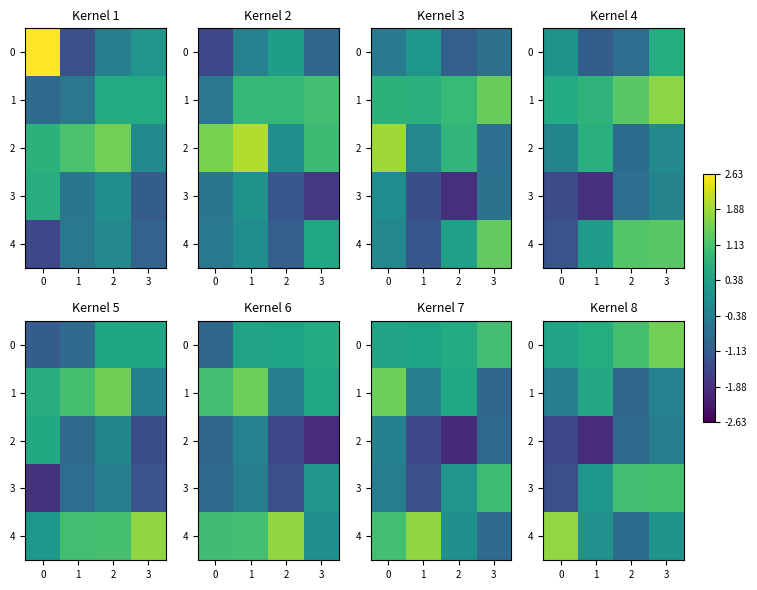

What is the difference between the highest and lowest values at 1?

2.6